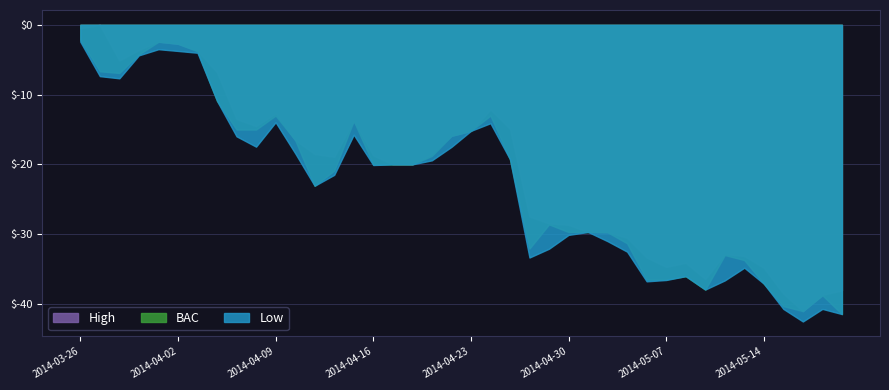

What is the difference between the maximum and minimum values in the Low series?

40.1